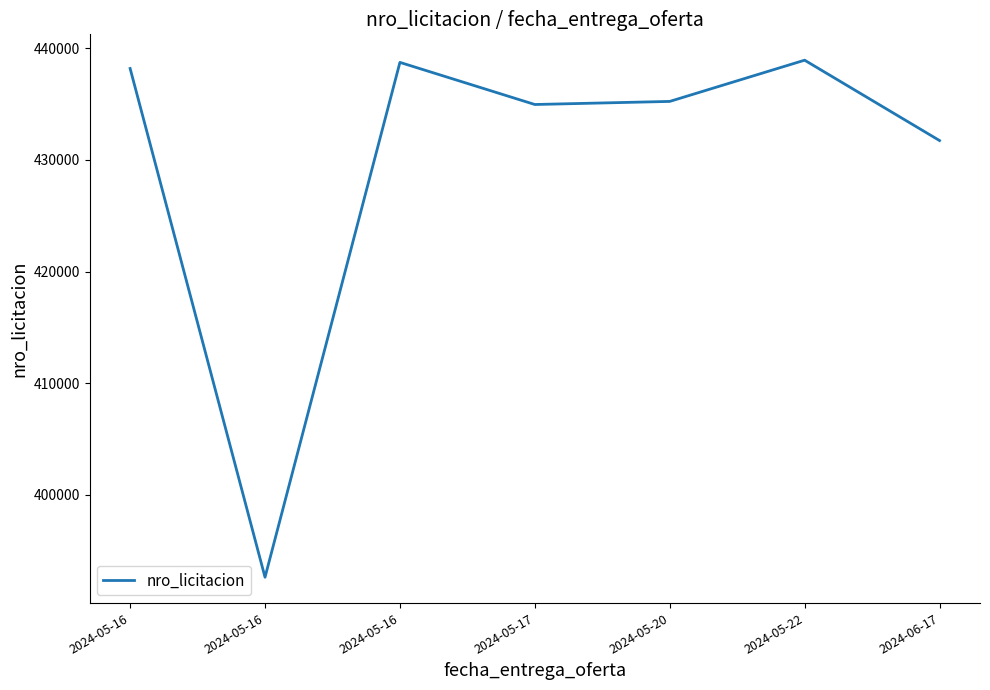

Which has a higher value, 2024-05-16 or 2024-05-20?

2024-05-20